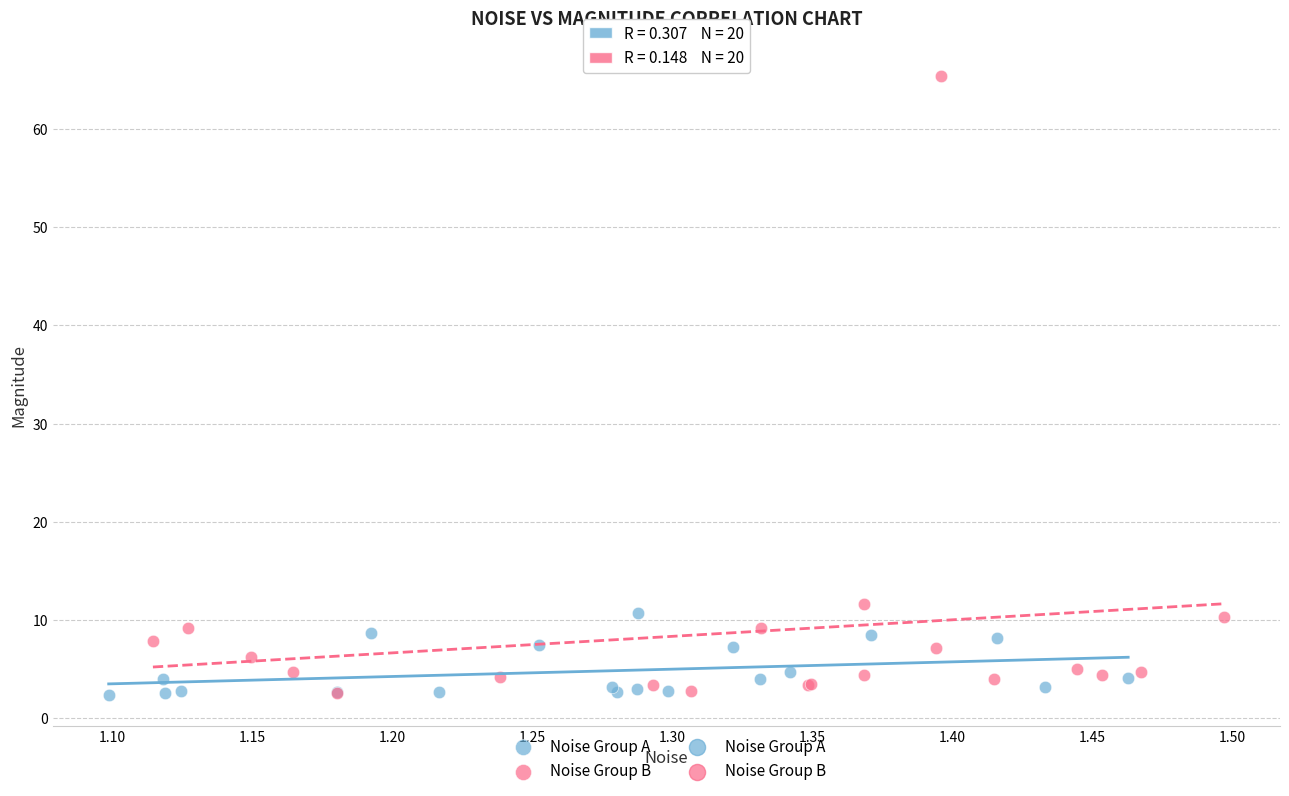

Which series has the widest spread of Y values?

Noise Group B